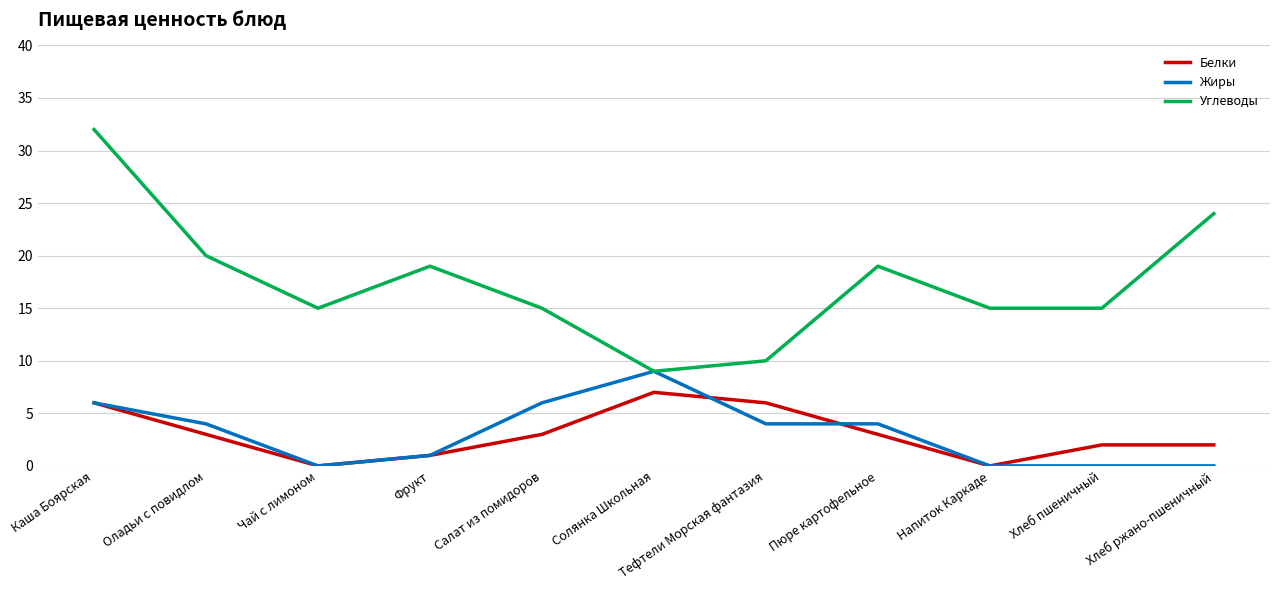

What is the difference between the maximum and minimum values in the Жиры series?

9